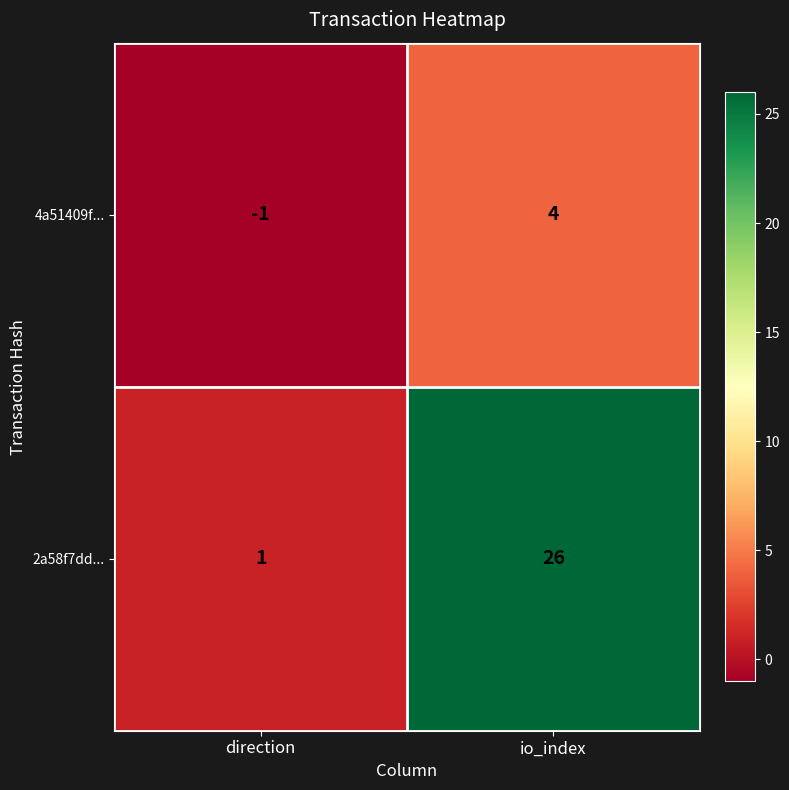

What is the greatest value displayed?

26